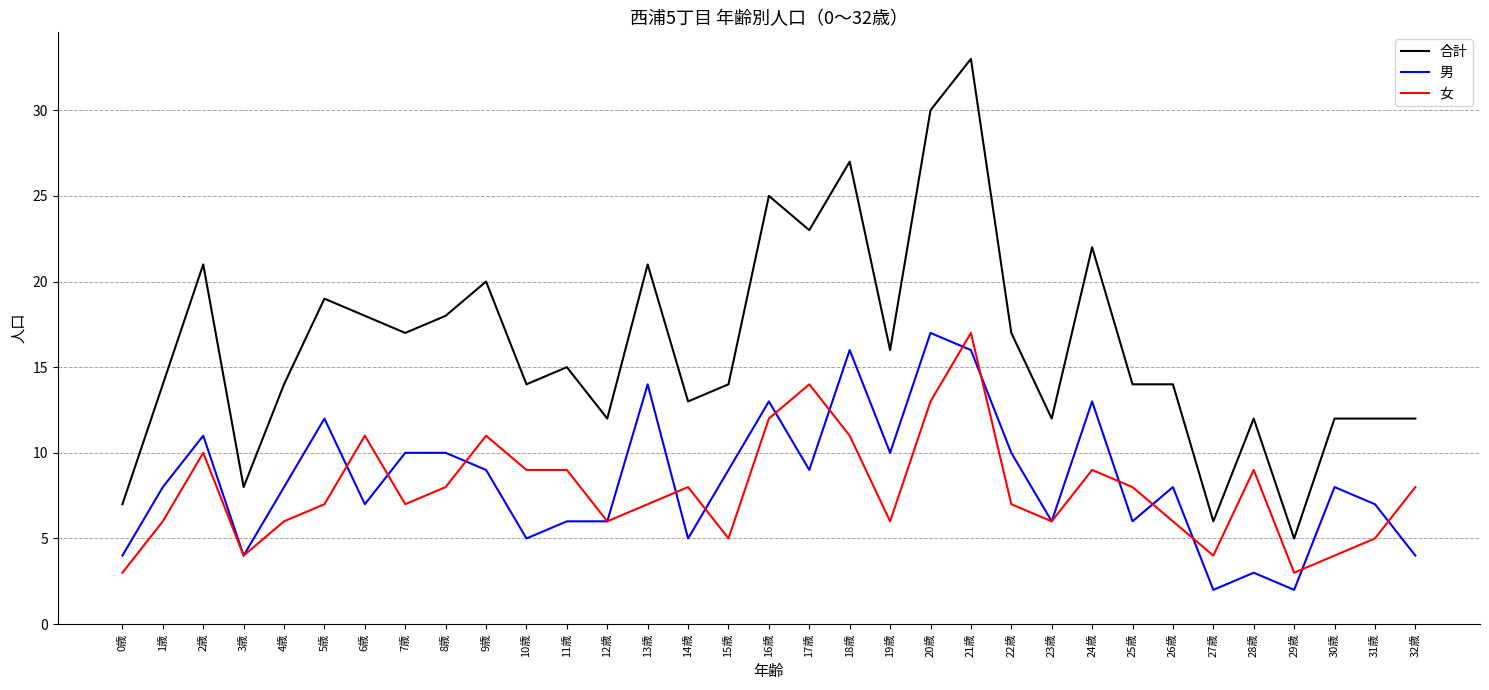

True or false: 合計 and 女 intersect in this chart.

False